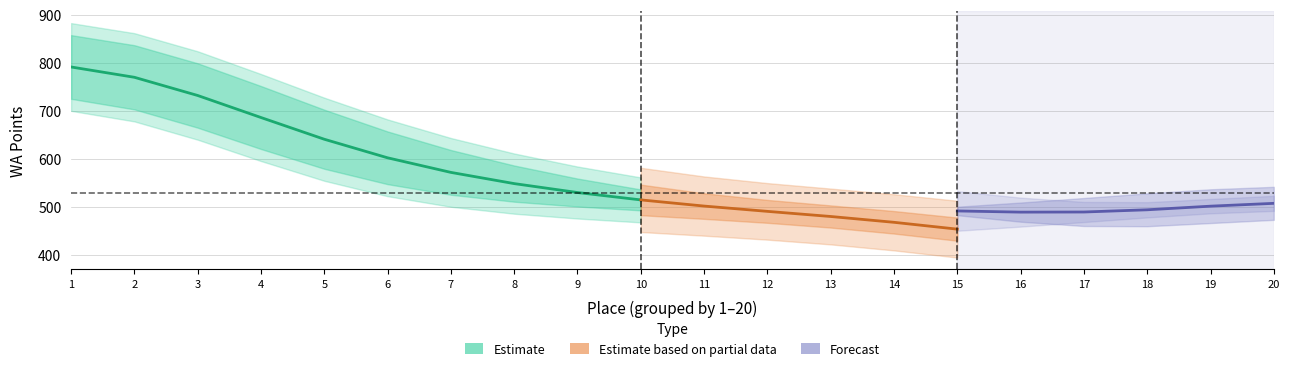

Is the value of WA_group3 at 11 greater than the value of WA_group2 at 19?

Yes